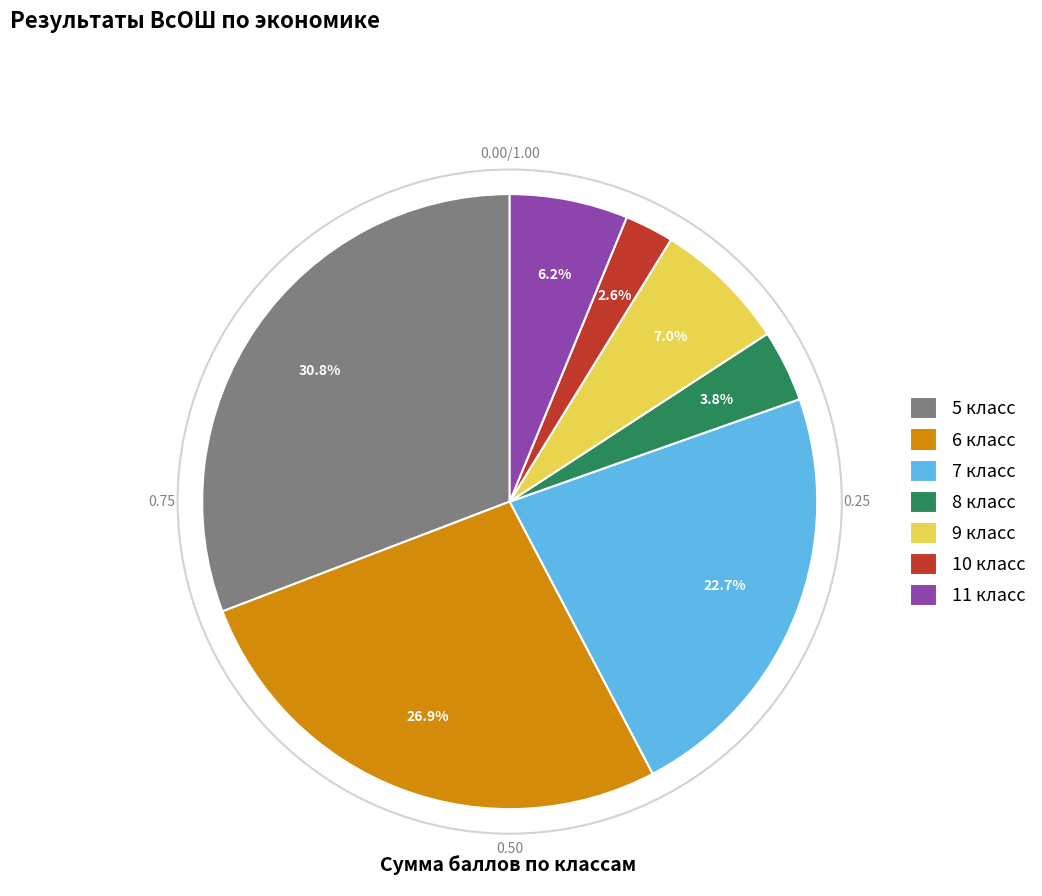

Combined, do 8 класс and 5 класс account for over 50%?

No